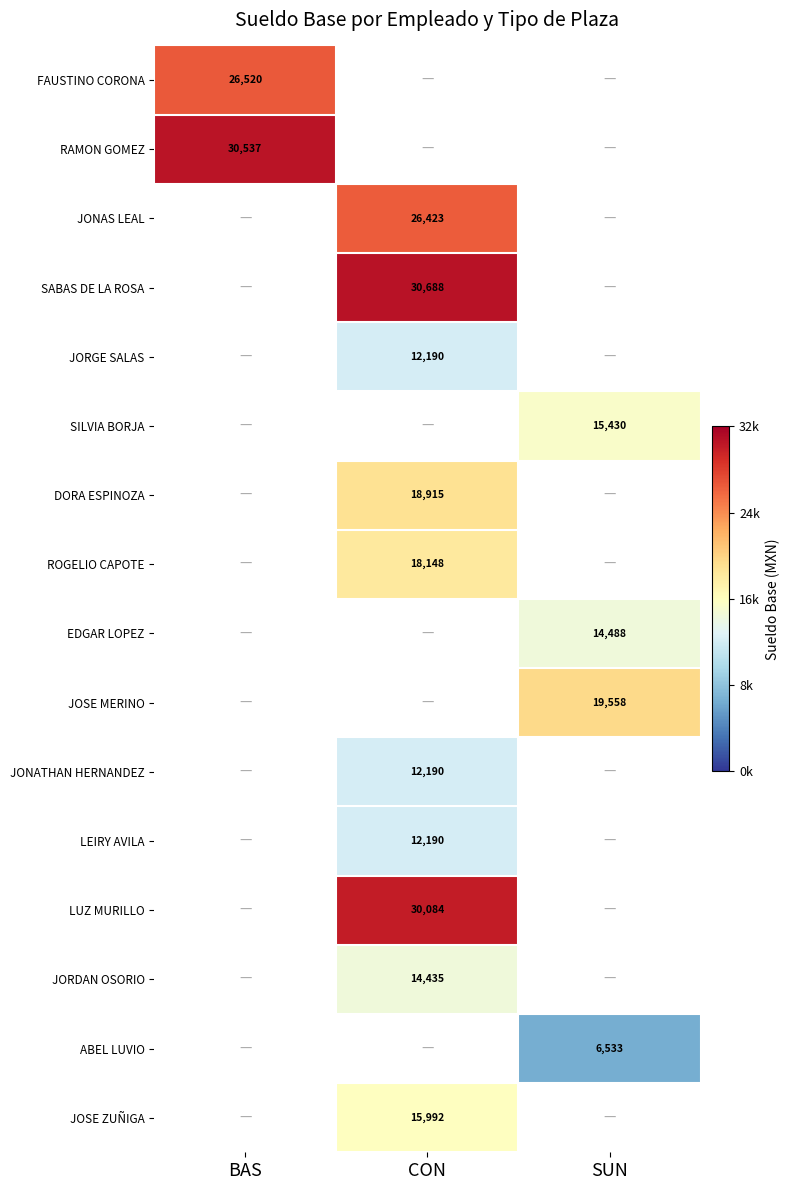

The value of JORGE SALAS at CON is 3439.3. True or false?

False